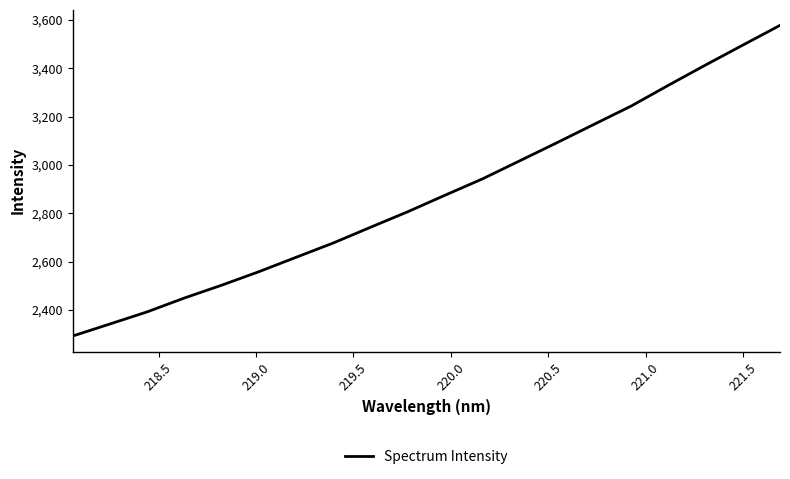

What is the smallest value displayed?

2292.0